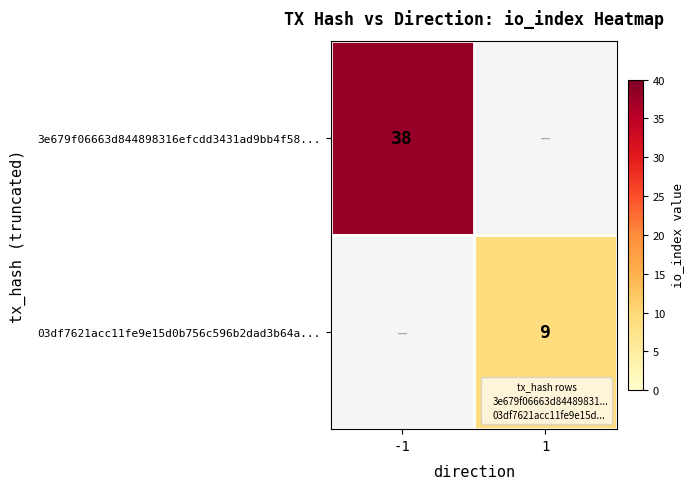

Which has a higher value, 1 or -1?

-1